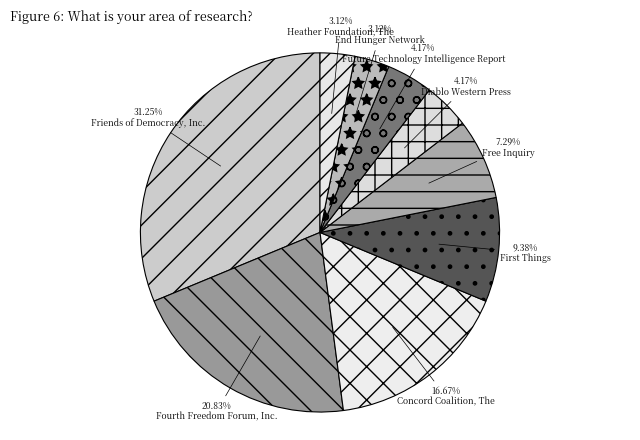

Which slice is the largest?

Friends of Democracy, Inc.